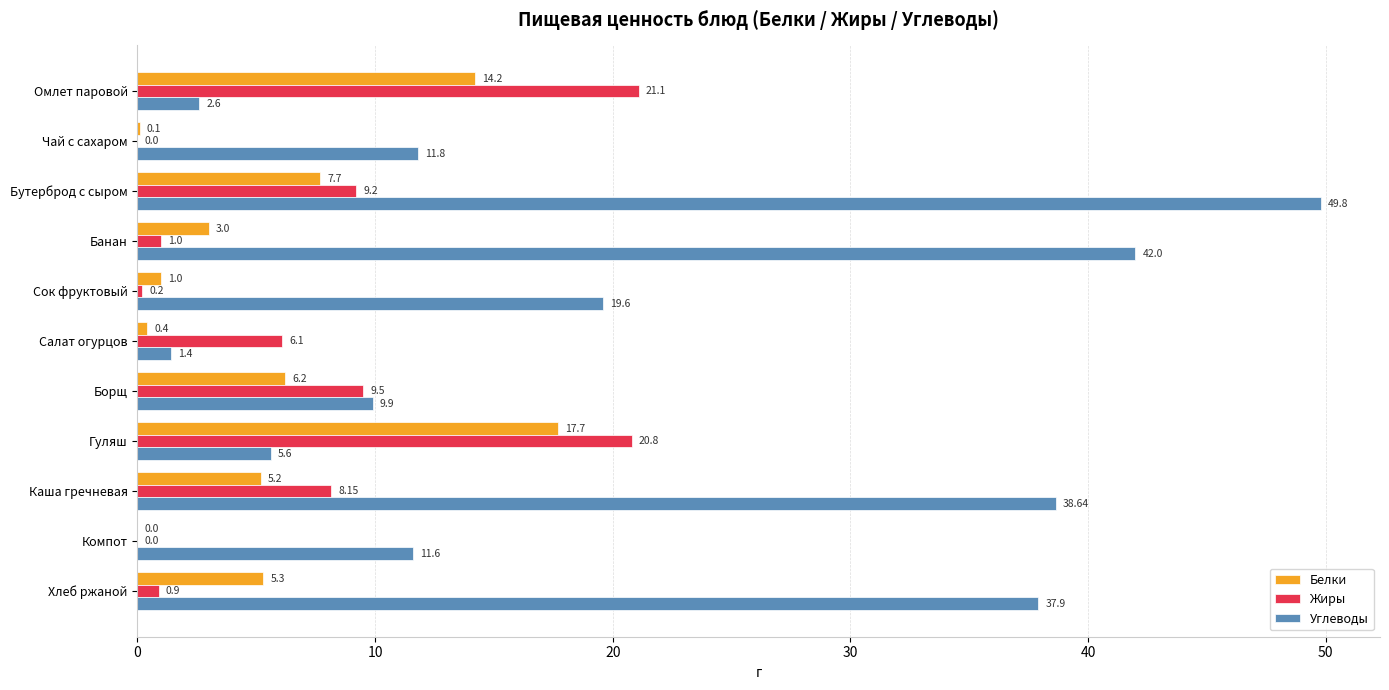

Which series has the largest total across all categories?

Углеводы